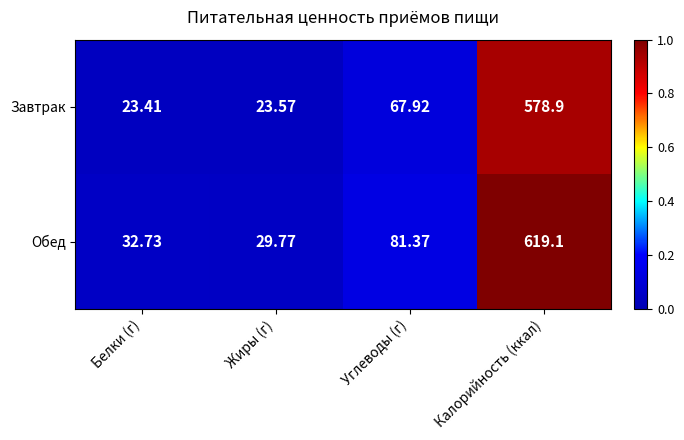

Which category has the highest value in the Обед series?

Калорийность (ккал)